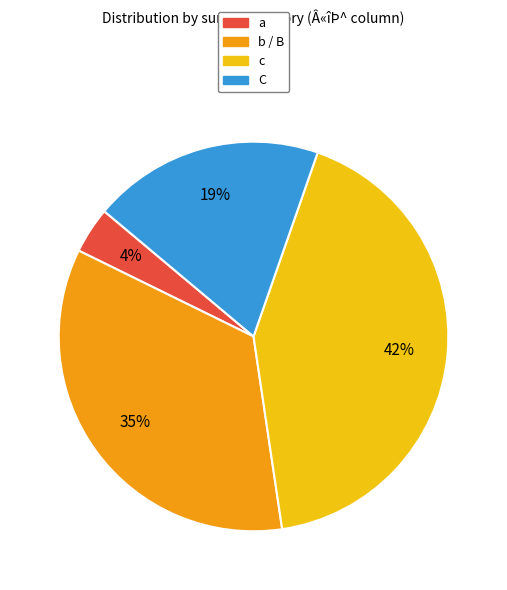

Is it true that a is 4% of the pie?

True